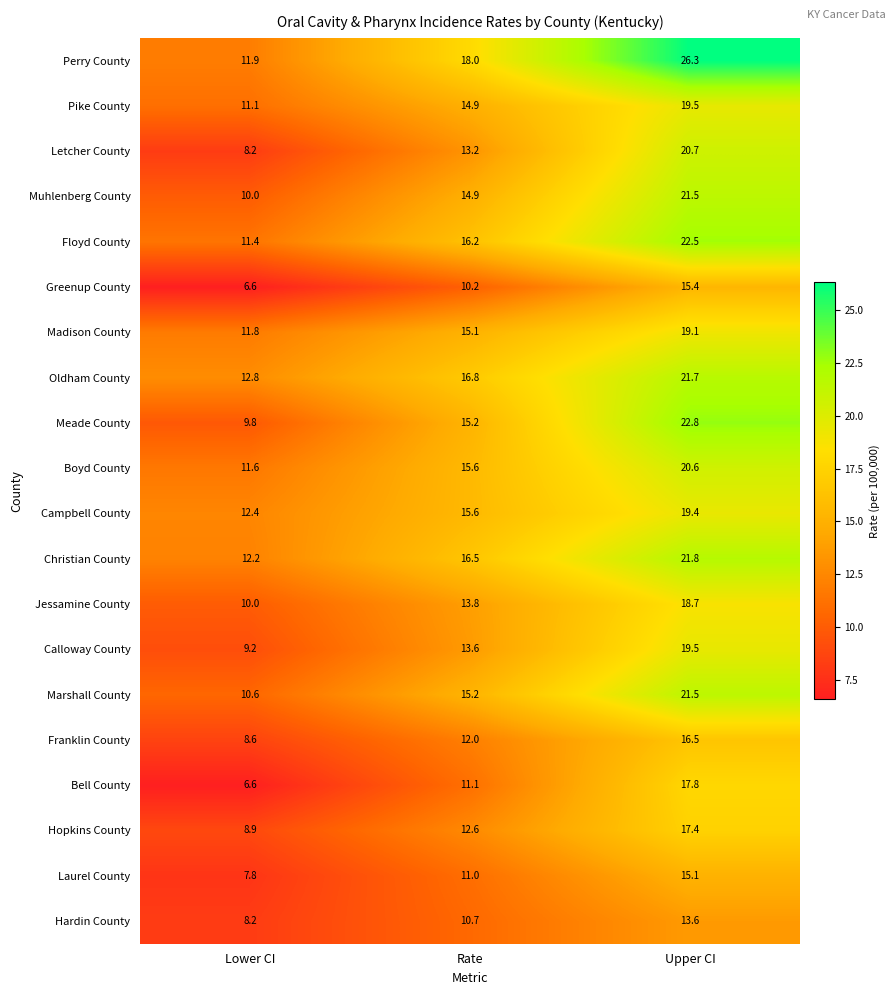

Rank the categories by Christian County value from lowest to highest.

Lower CI, Rate, Upper CI